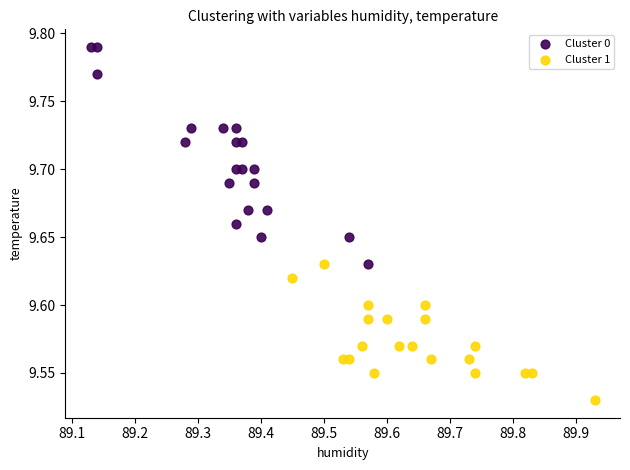

Which series has the widest spread of Y values?

Cluster 0